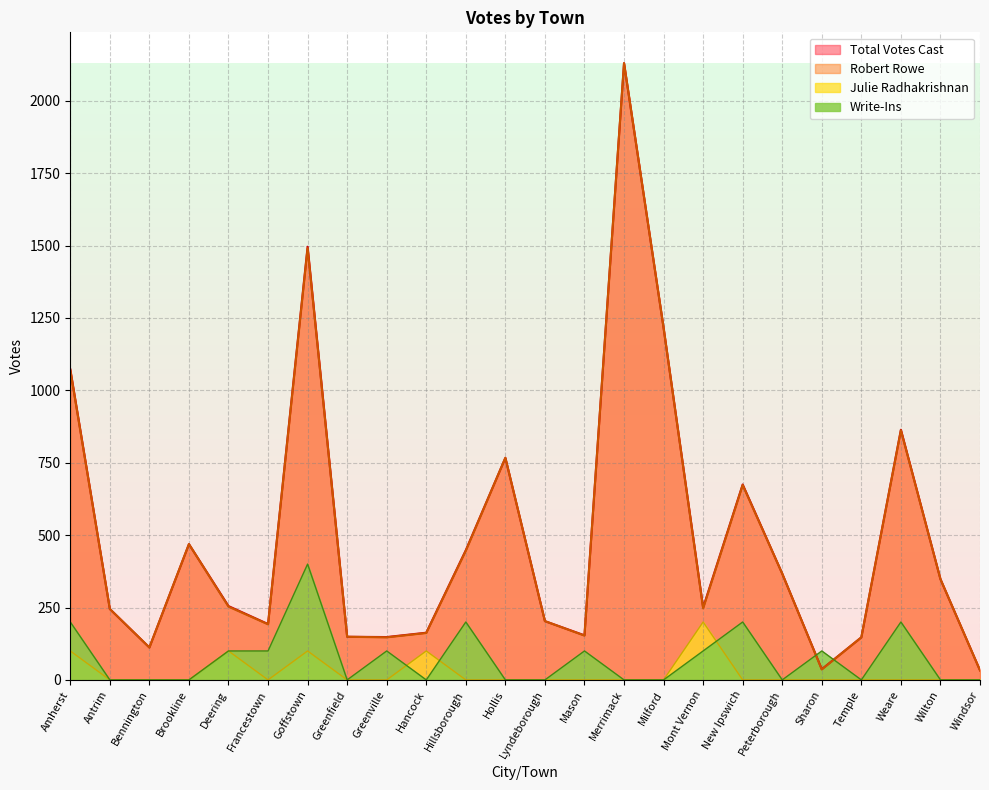

What is the label of the 6th point from the left?

Francestown